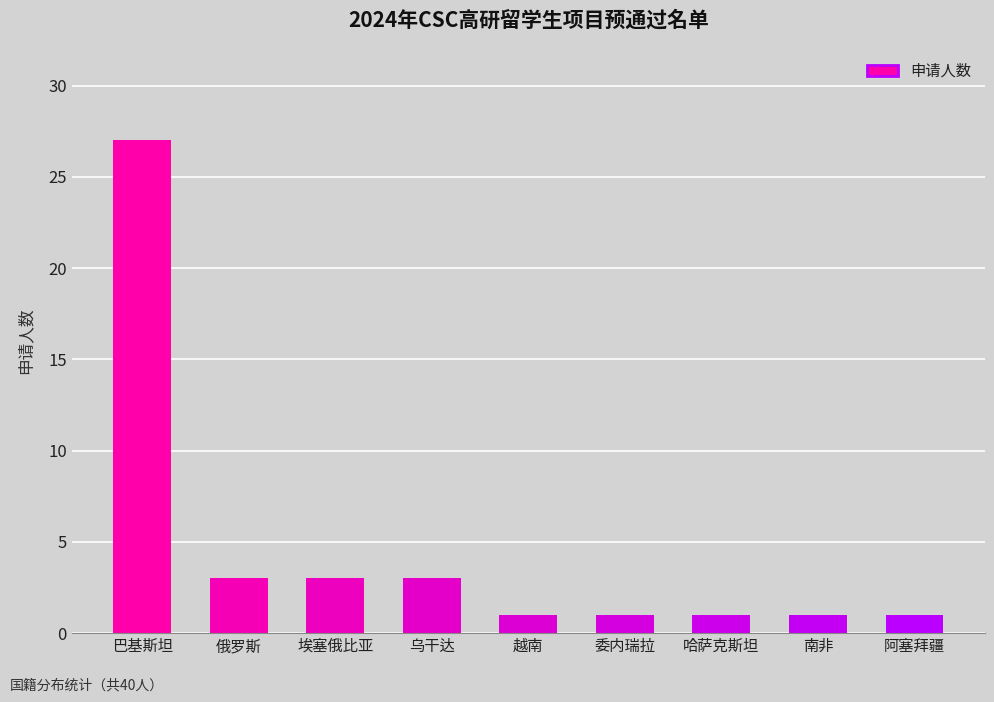

How many data points does each series have?

9